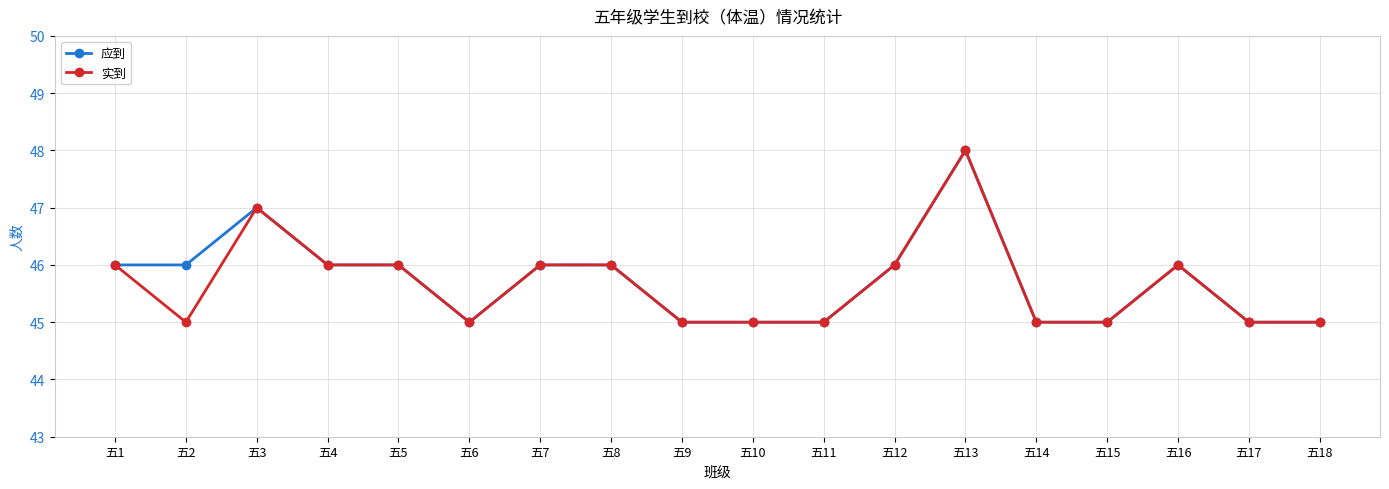

Reading left to right, transcribe all the data shown in this chart.

应到: 46	46	47	46	46	45	46	46	45	45	45	46	48	45	45	46	45	45
实到: 46	45	47	46	46	45	46	46	45	45	45	46	48	45	45	46	45	45